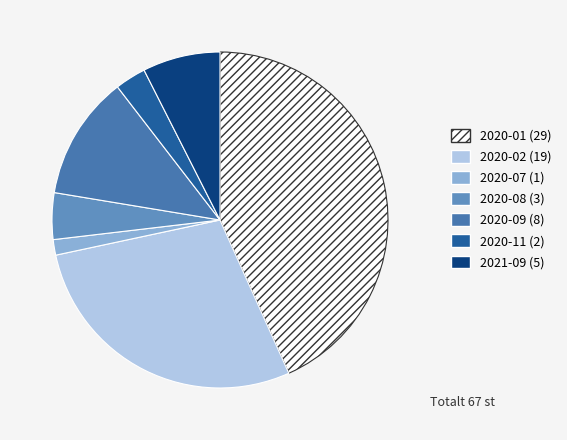

The 2020-02 (19) slice represents 43% of the pie. True or false?

False